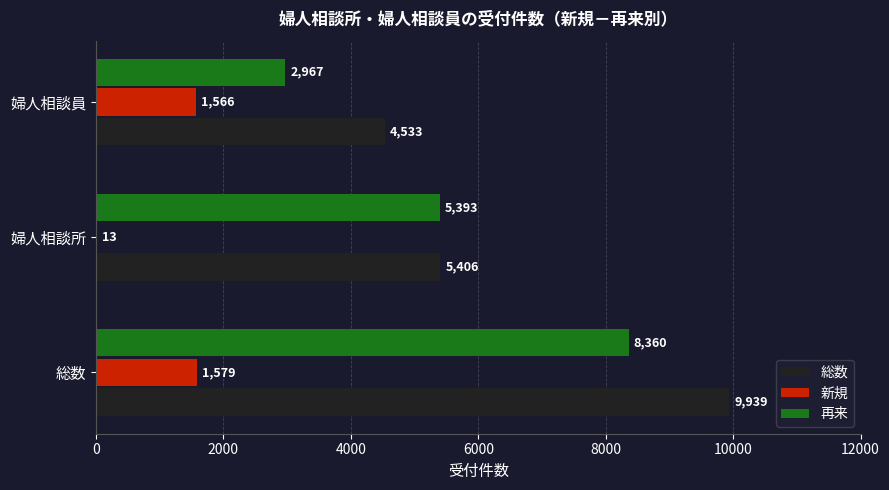

Between 総数 and 婦人相談員, which series saw the biggest shift?

総数